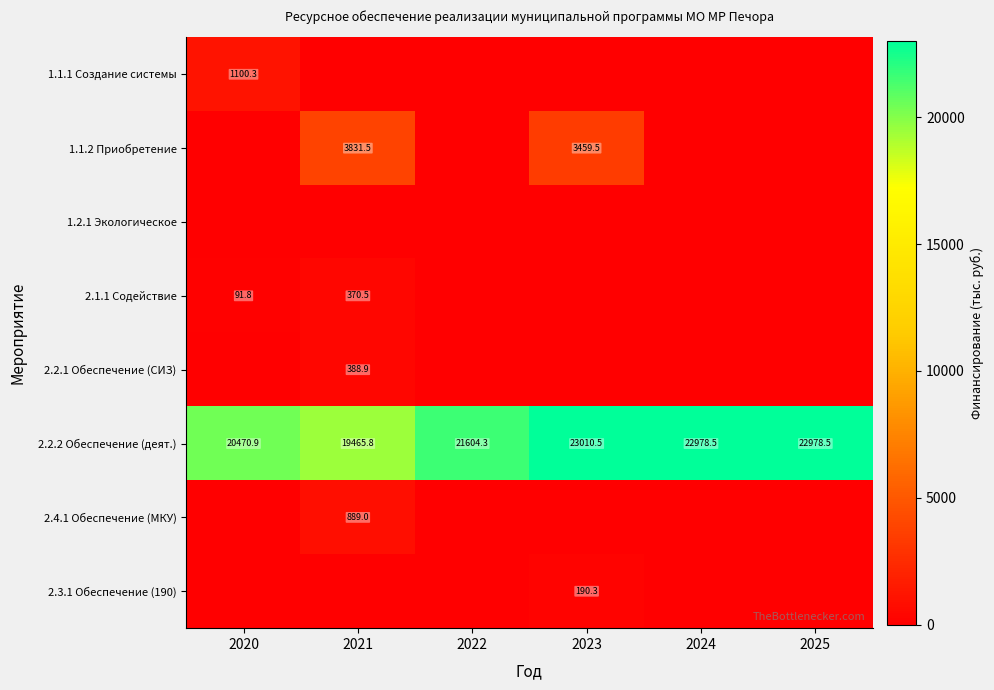

Which has a higher value, 2021 or 2020?

2020